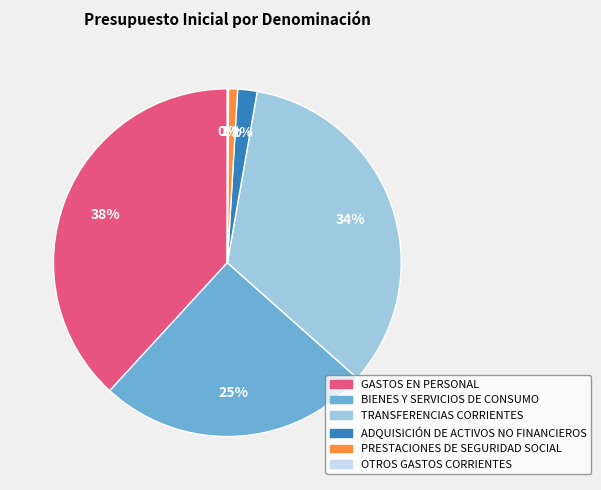

To the nearest percent, what is the combined percentage of PRESTACIONES DE SEGURIDAD SOCIAL and ADQUISICIÓN DE ACTIVOS NO FINANCIEROS?

3%